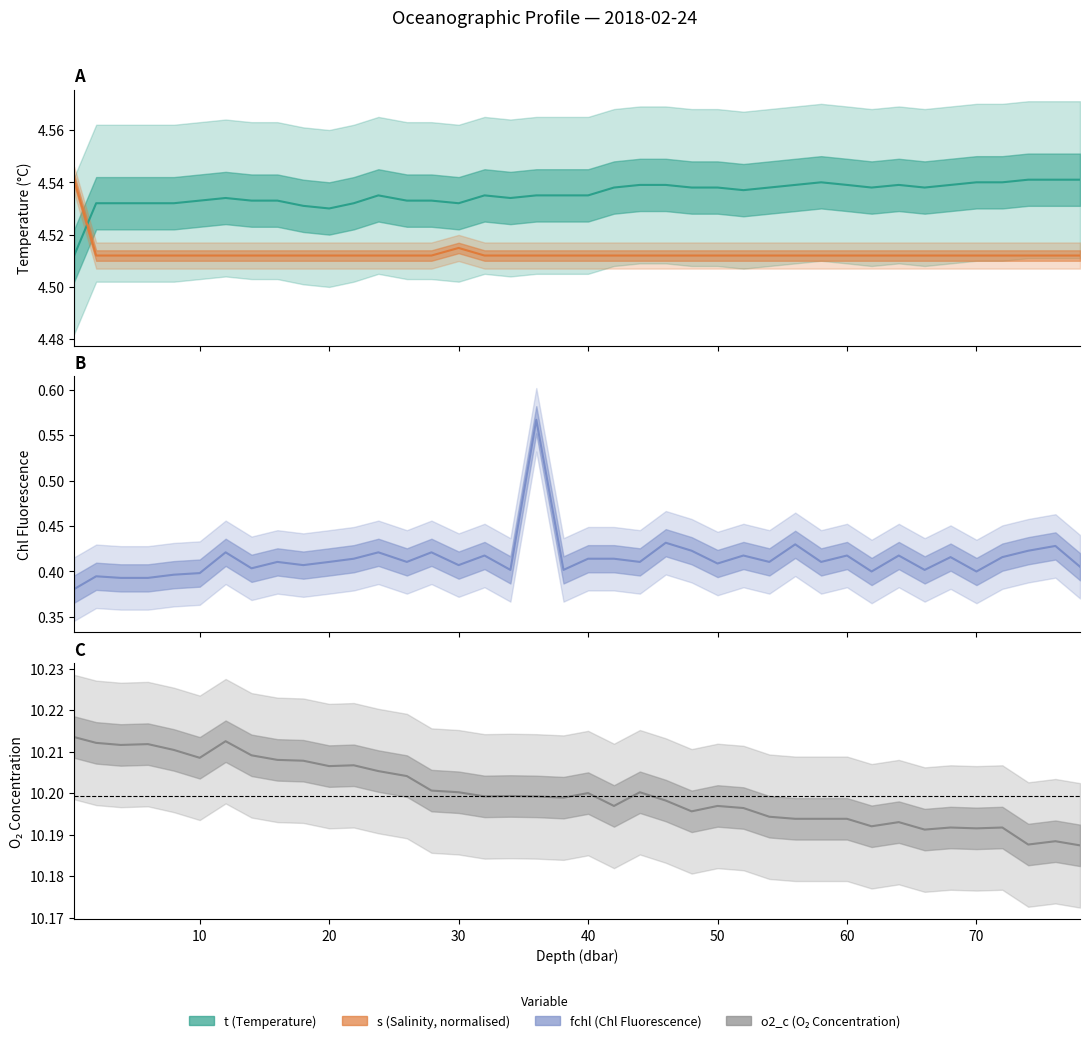

Does the chart have visible grid lines?

No